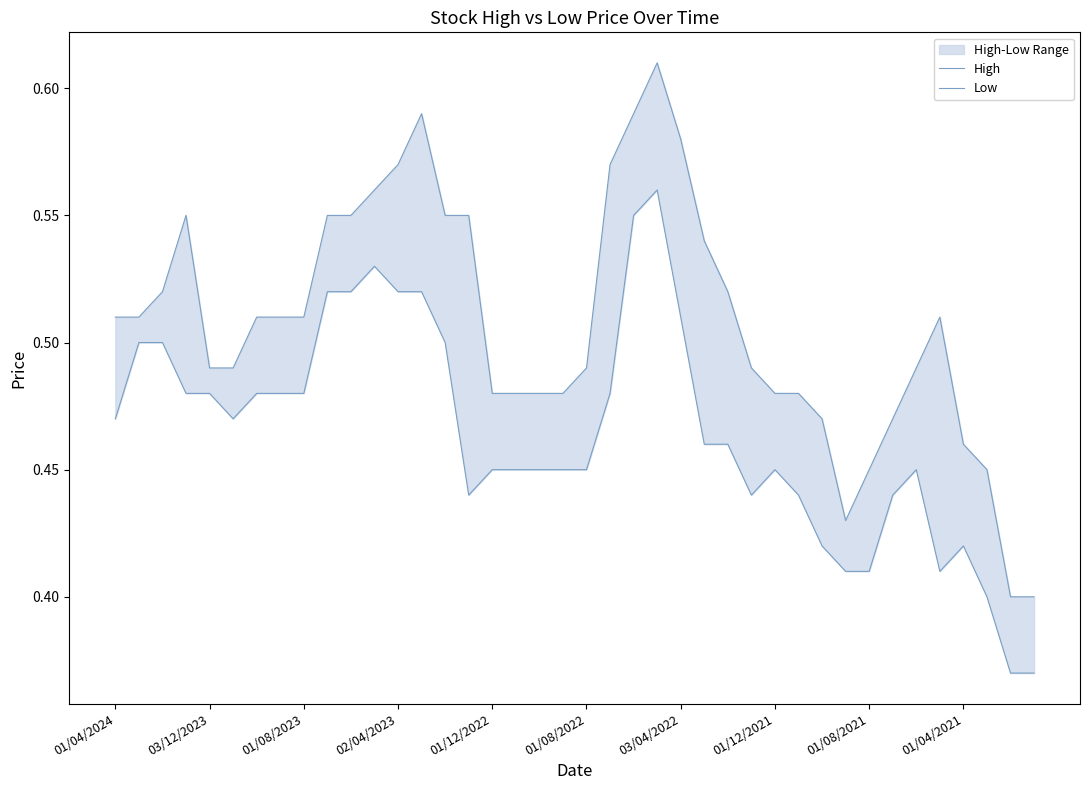

Which has a higher value, 39 or 35?

35